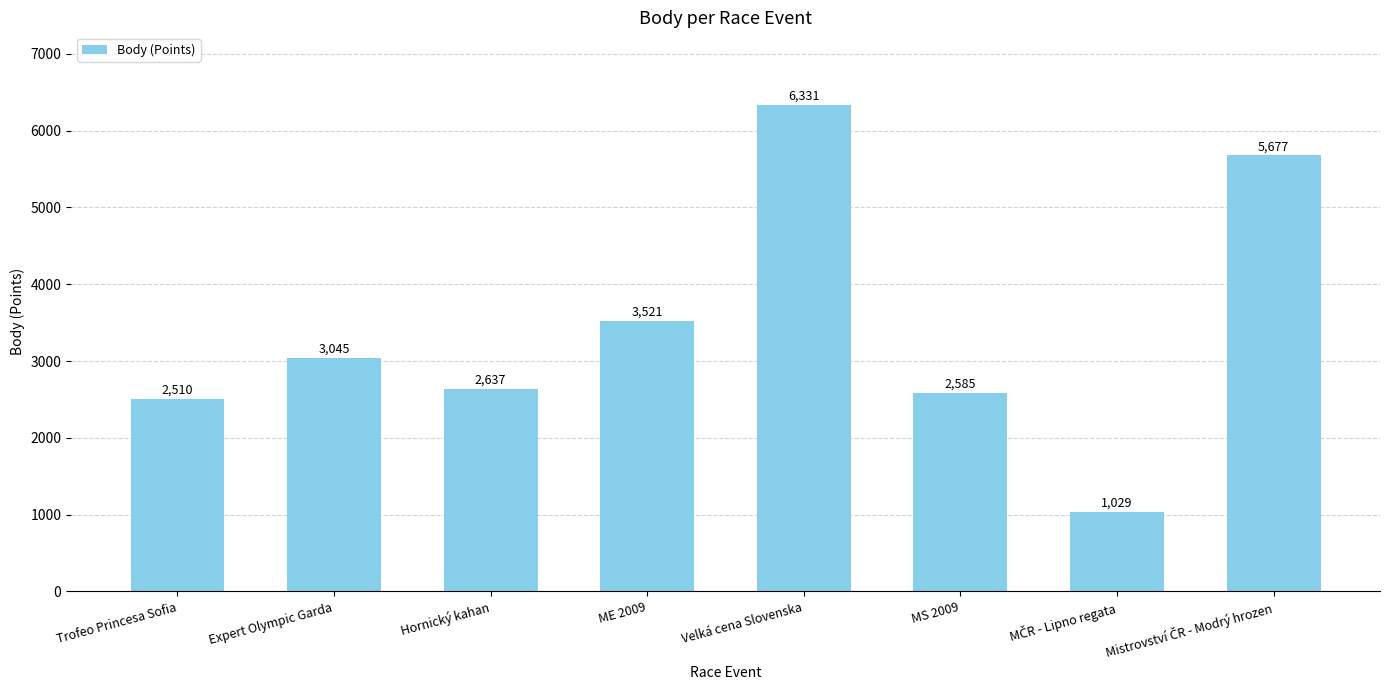

What position from the left is MS 2009?

6